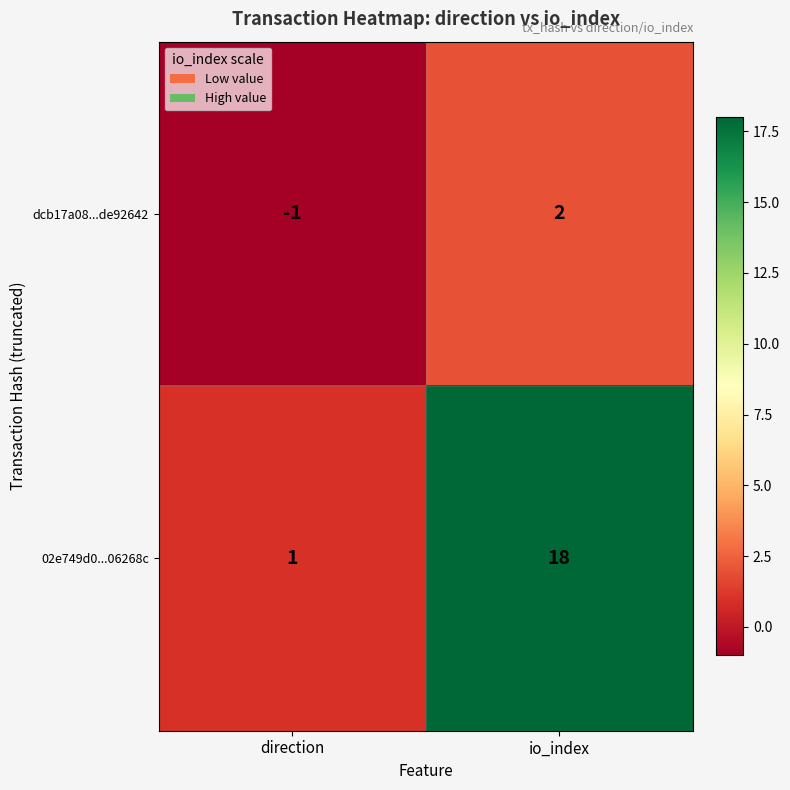

Reading right to left, transcribe all the data shown in this chart.

dcb17a08...de92642: 2	-1
02e749d0...06268c: 18	1